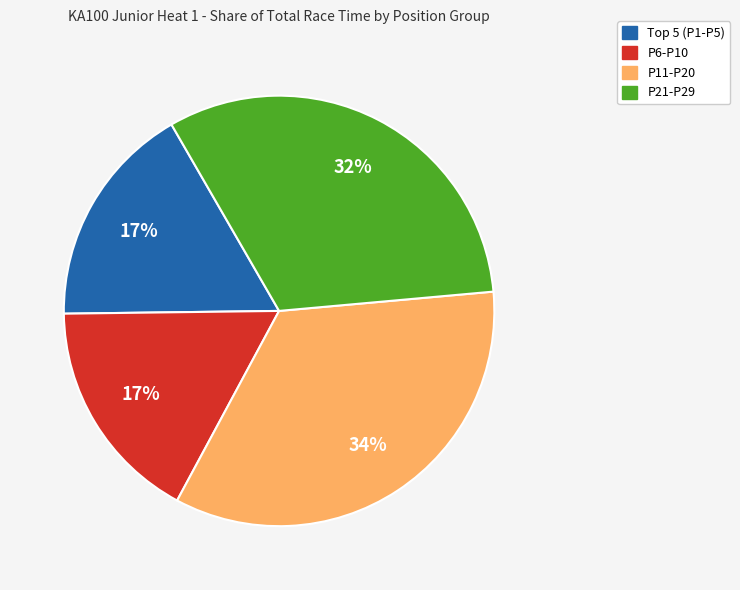

To the nearest percent, what is the average slice percentage?

25%